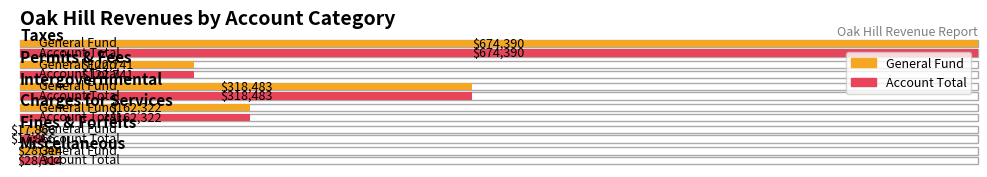

What is the value of the General bar at the 6th from the left?

28314